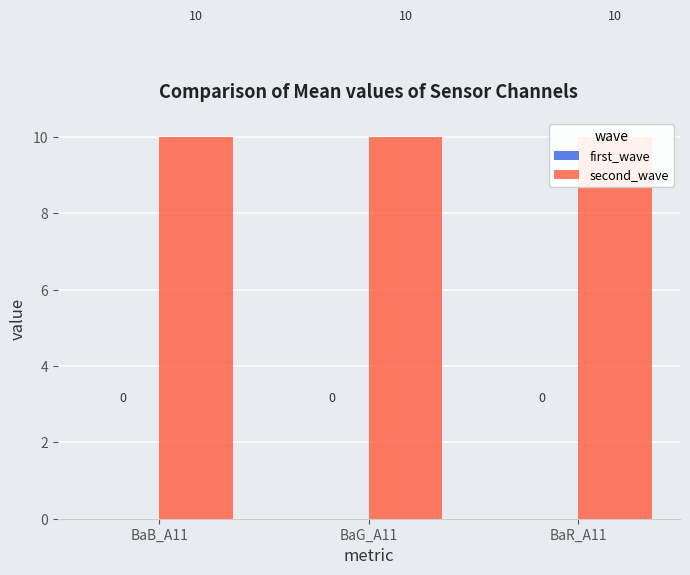

Rank the series by their maximum value, from lowest to highest.

first_wave, second_wave